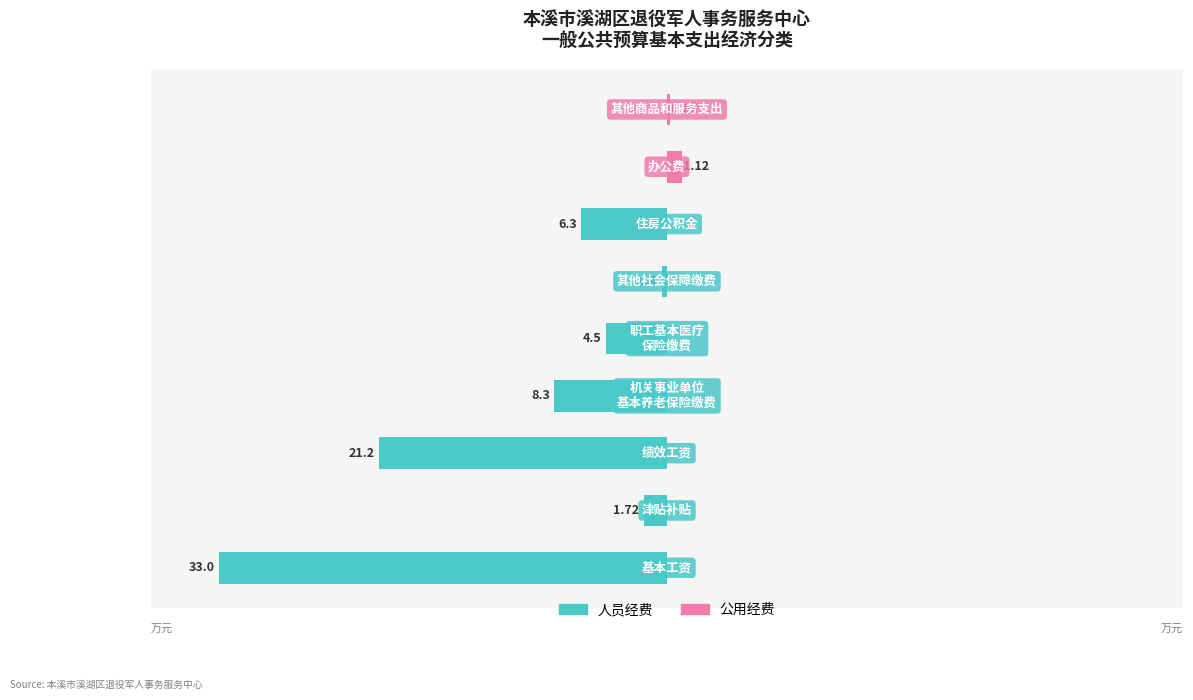

How many bars are there in each group?

2